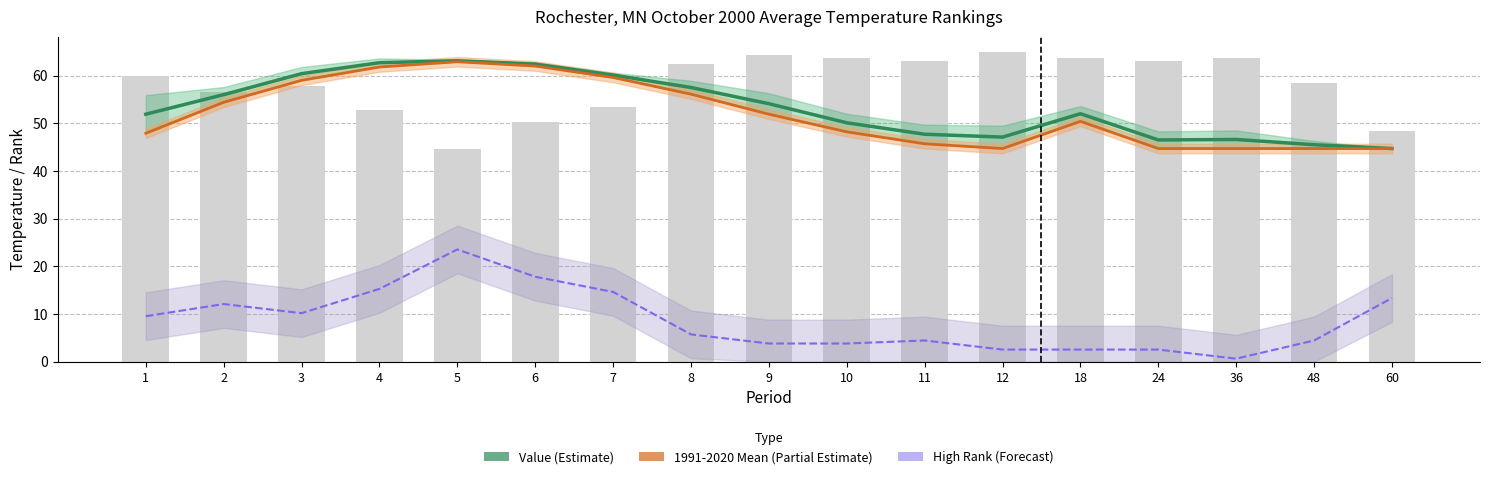

At which label does High Rank line first exceed 5?

1